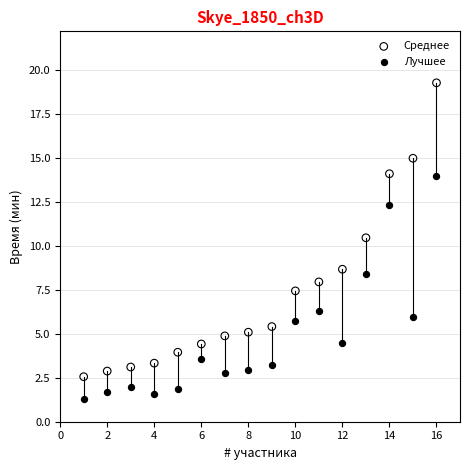

Which series has the largest Y range (max minus min)?

Среднее